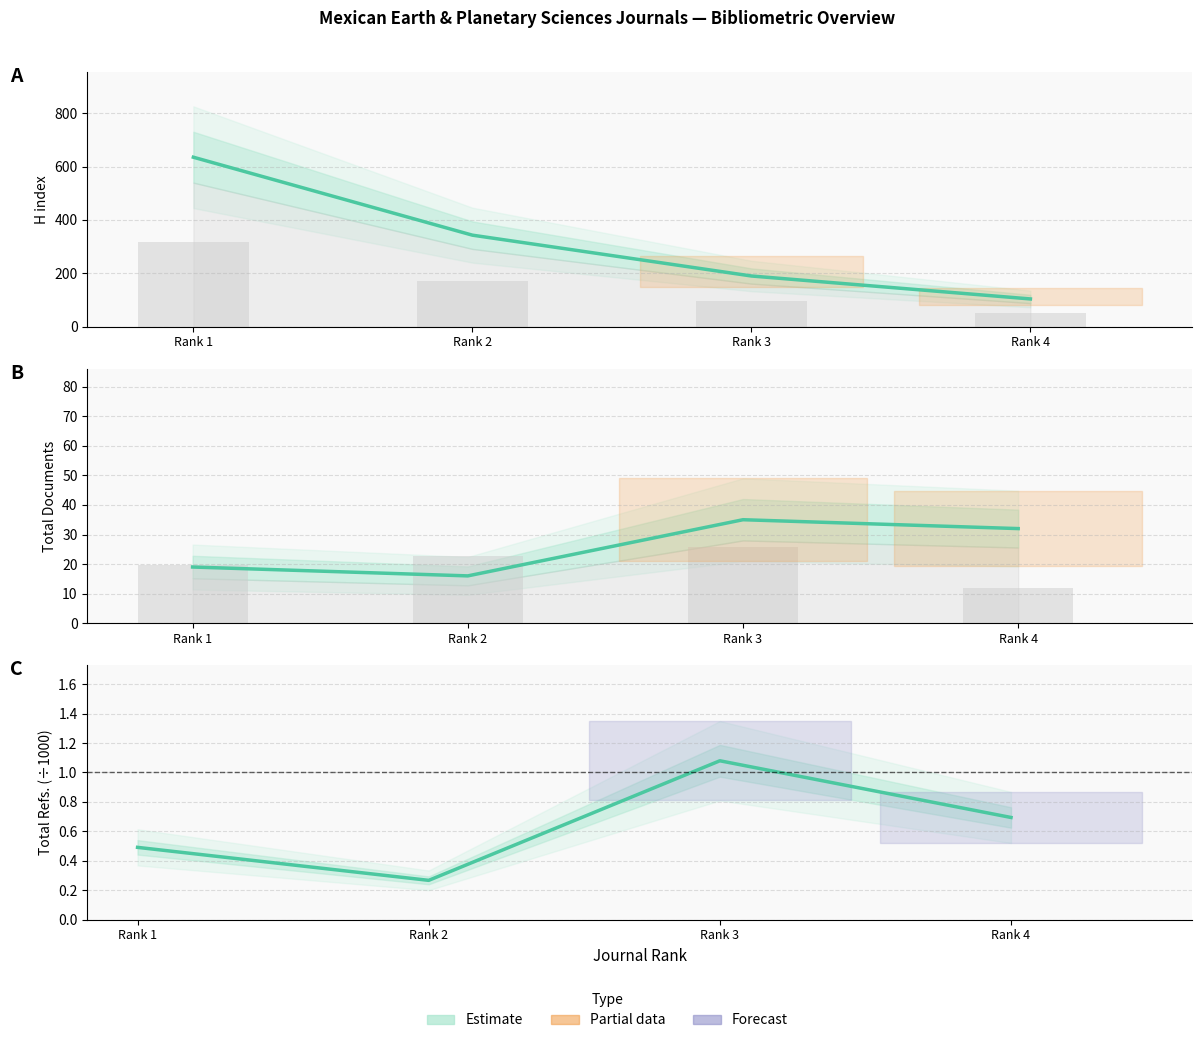

At which category is the sum across all series the highest?

Rank 1